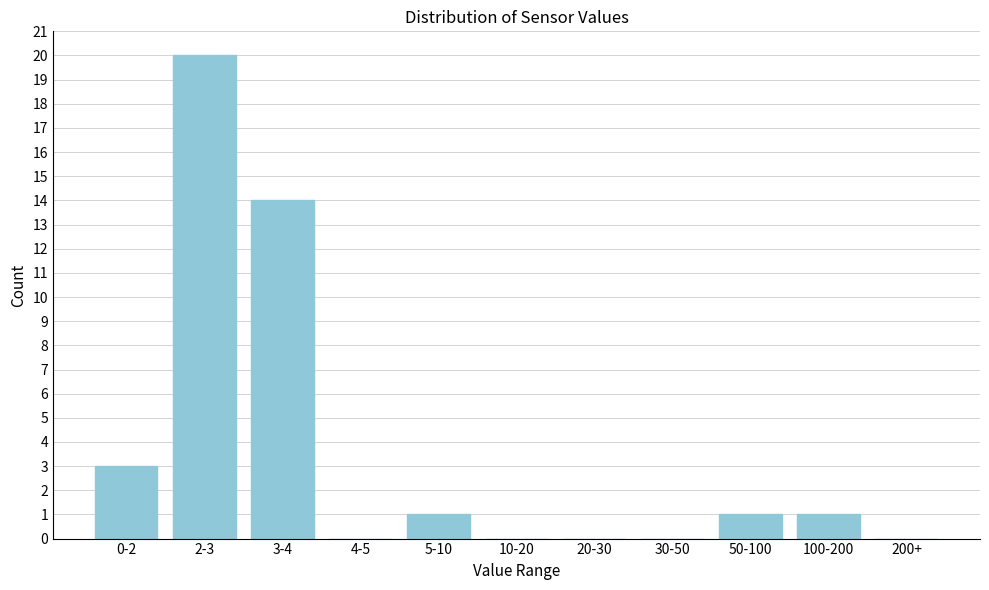

Reading left to right, list all the values displayed in this chart.

0-2=3	2-3=20	3-4=14	4-5=0	5-10=1	10-20=0	20-30=0	30-50=0	50-100=1	100-200=1	200+=0